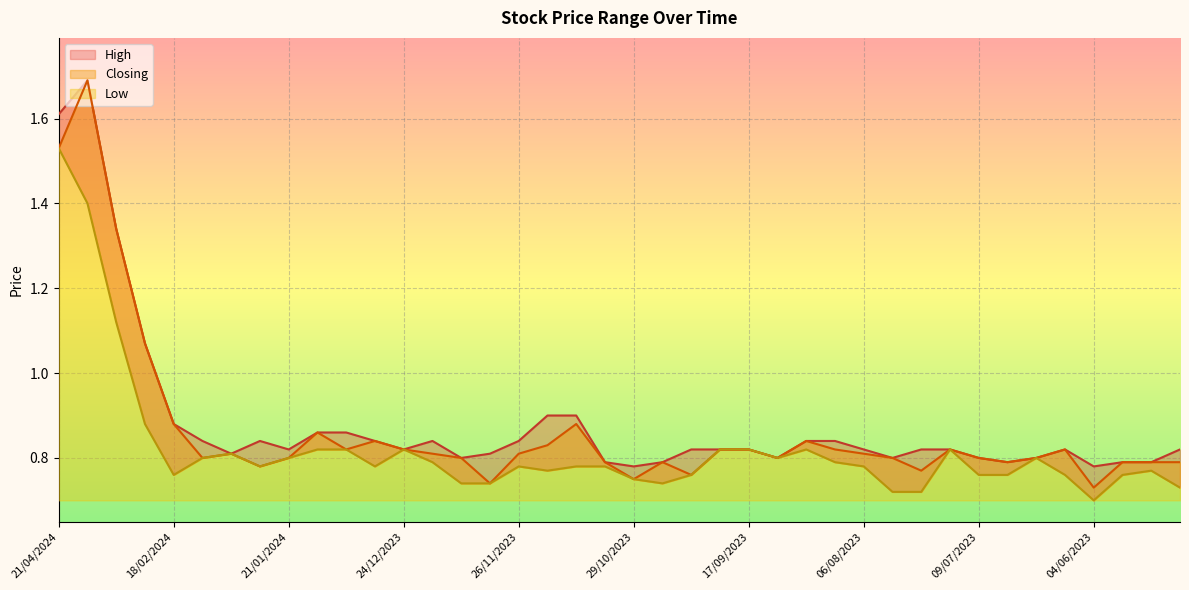

How many distinct data groups are displayed?

3